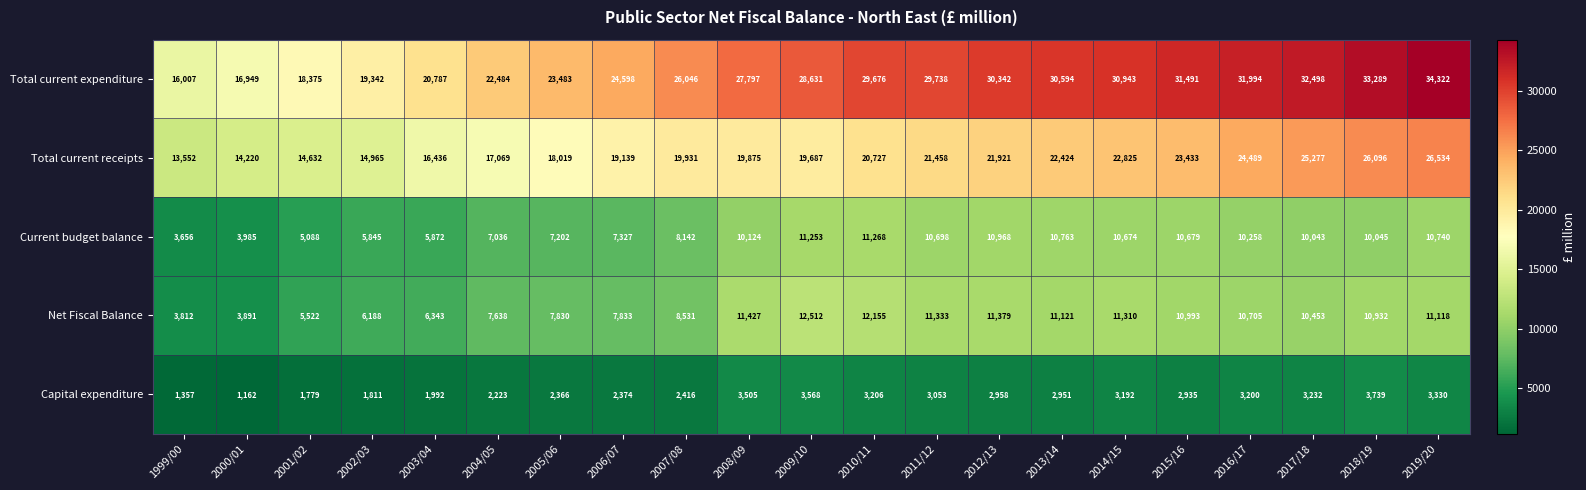

True or false: Net Fiscal Balance has a value of 20411 at 2009/10.

False